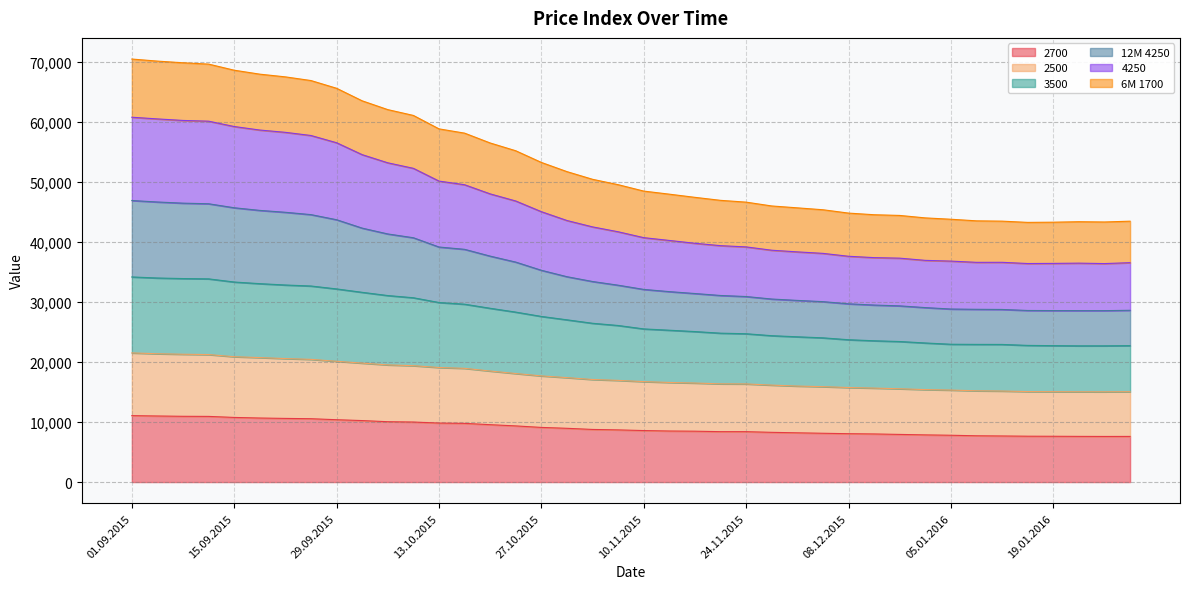

What is the minimum value for 2700?

7603